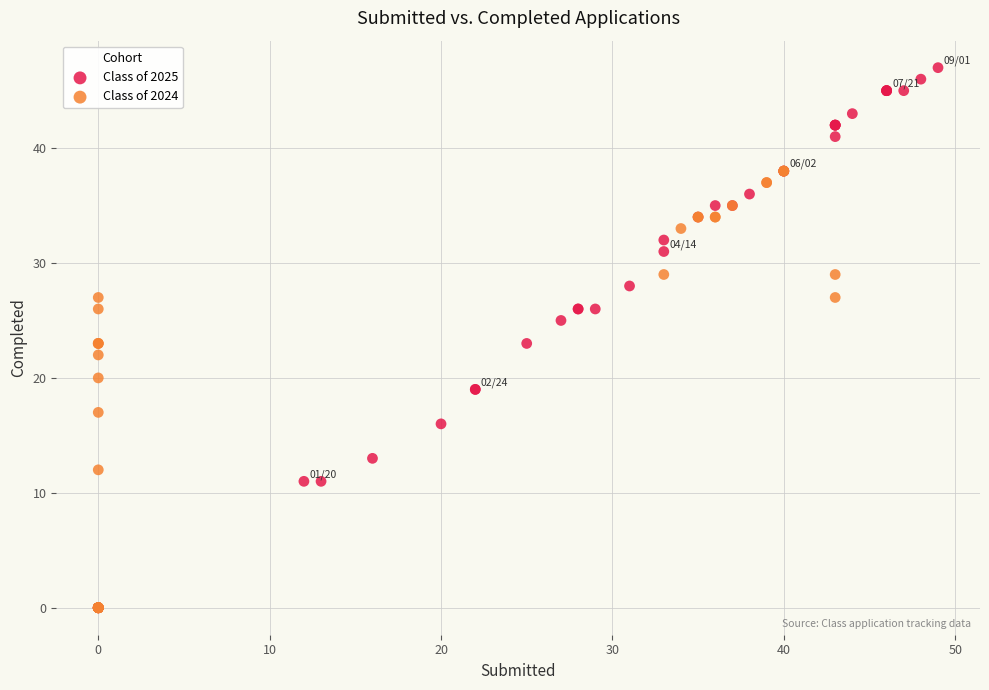

Which series has the largest Y range (max minus min)?

Class of 2025